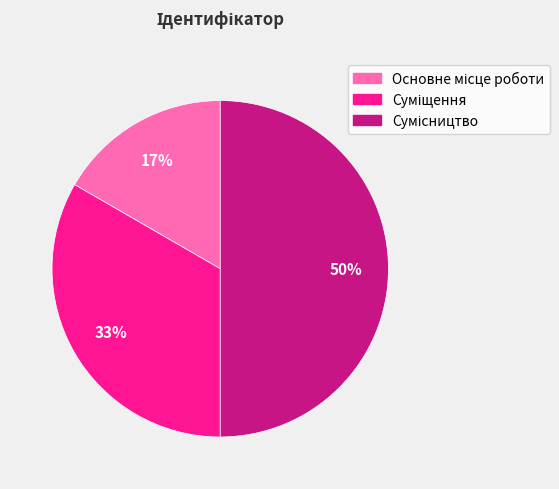

To the nearest percent, what is the difference between the largest and smallest slice percentages?

33%